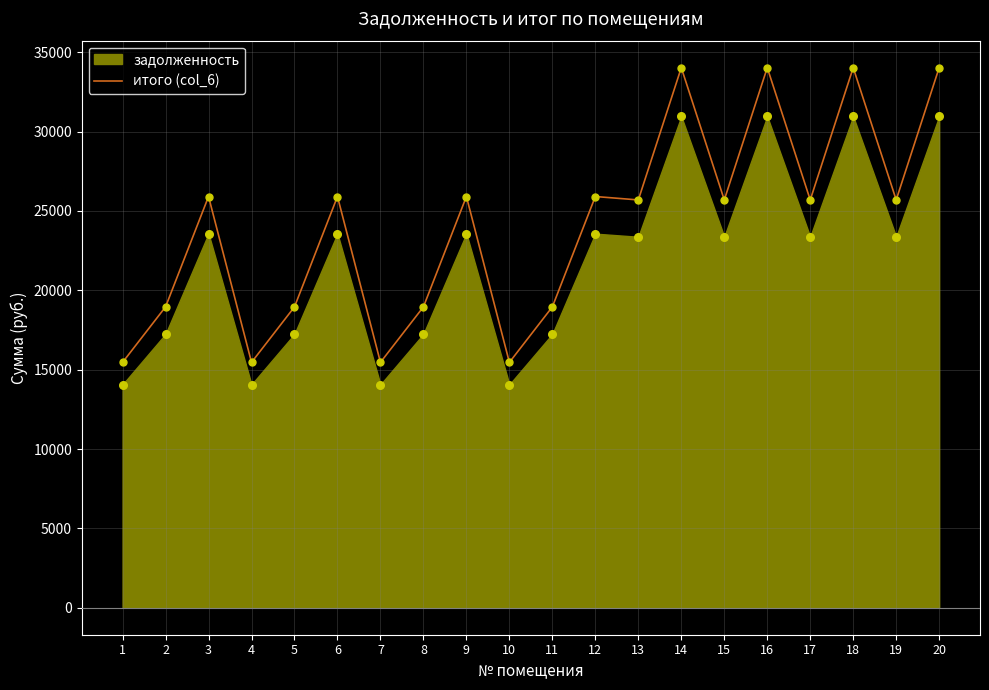

Which has a higher value, 1 or 10?

1